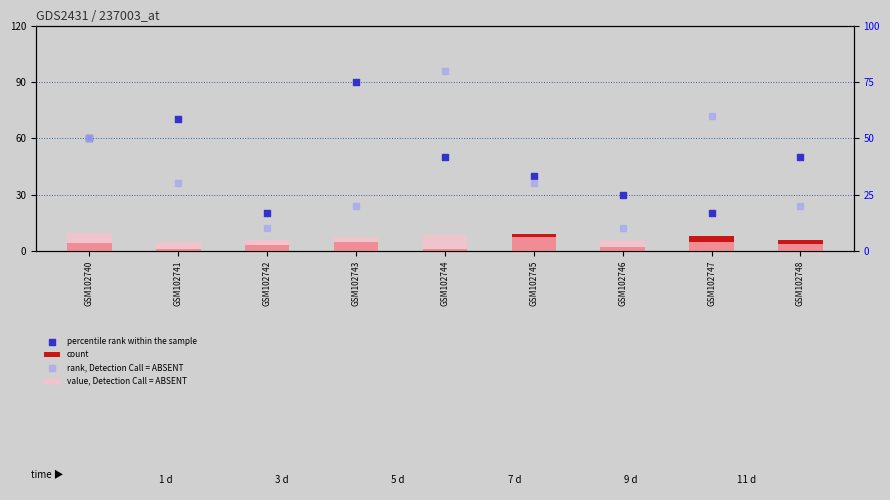

Which series reaches the maximum Y coordinate?

percentile rank within the sample